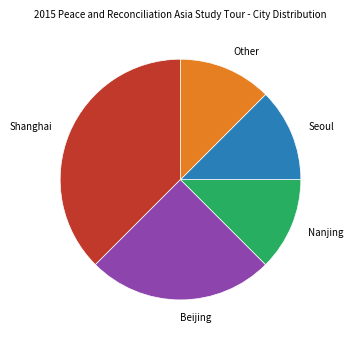

True or false: Seoul accounts for 3% of the total.

False